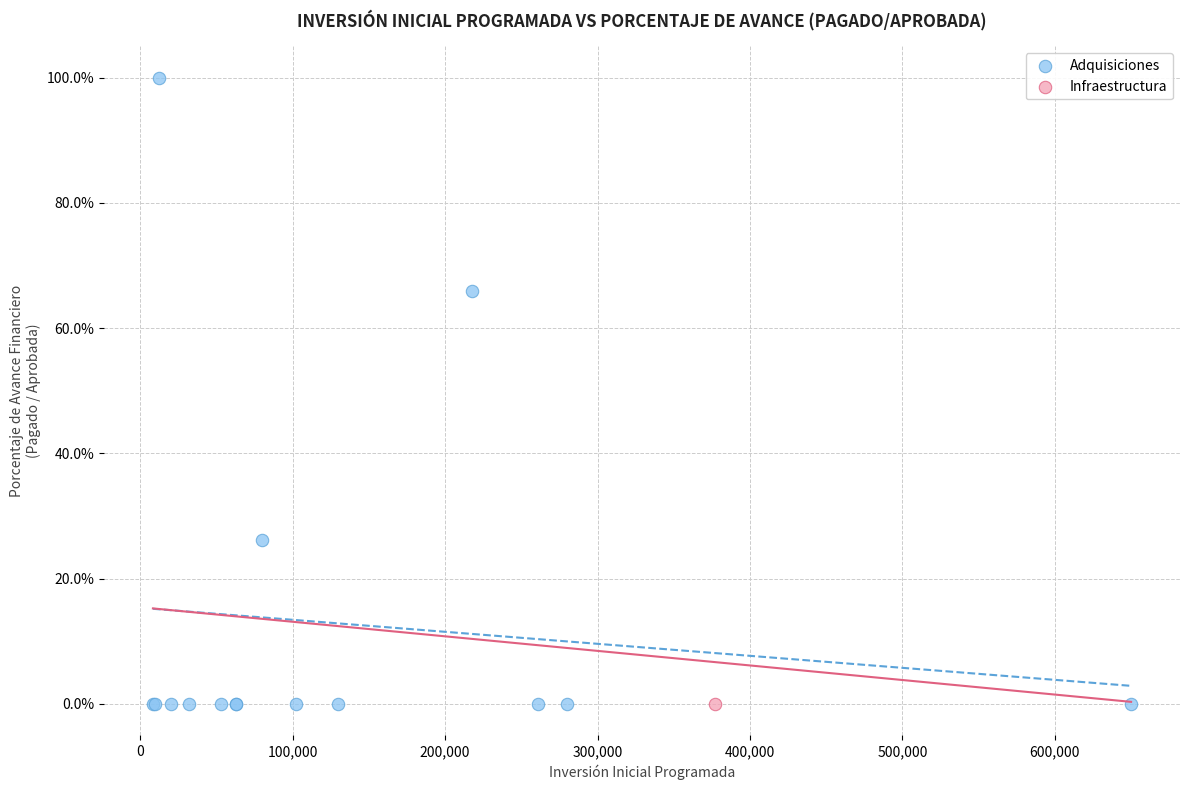

What are all the series names shown in the legend?

Adquisiciones, Infraestructura